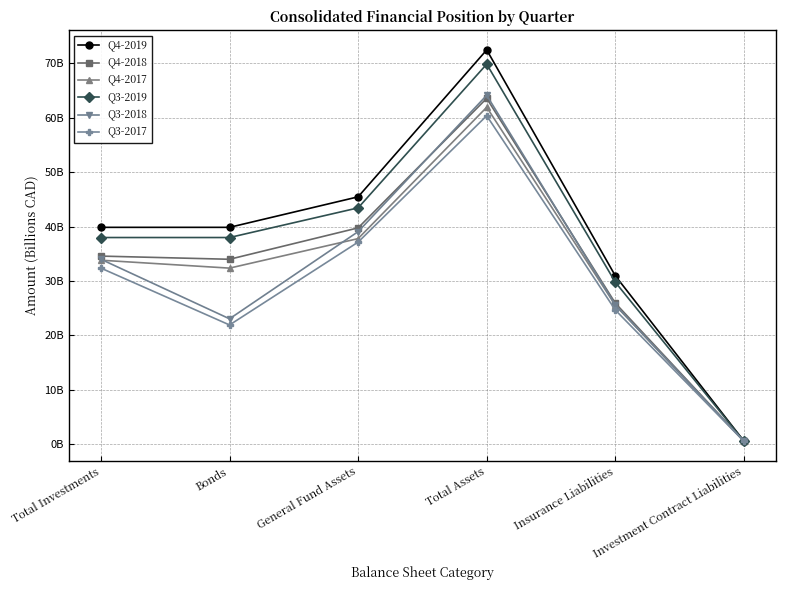

Is this an area chart (filled region under the line)?

No